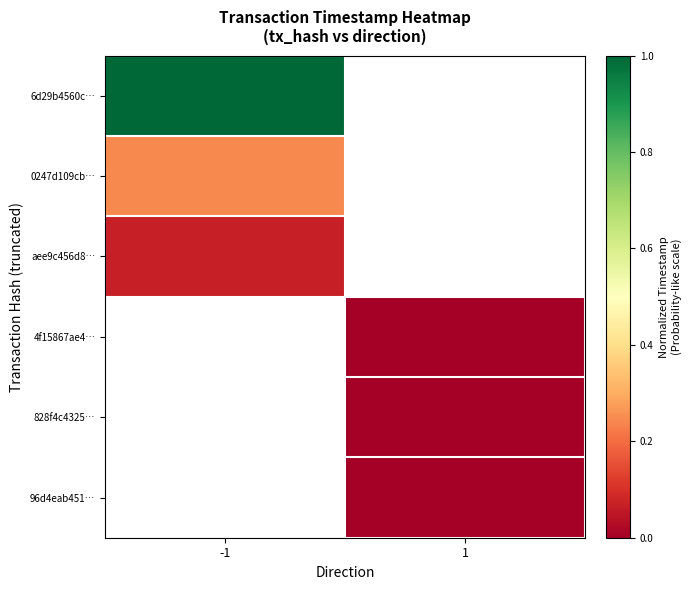

Rank the series by their maximum value, from lowest to highest.

aee9c456d8…, 4f15867ae4…, 828f4c4325…, 96d4eab451…, 0247d109cb…, 6d29b4560c…